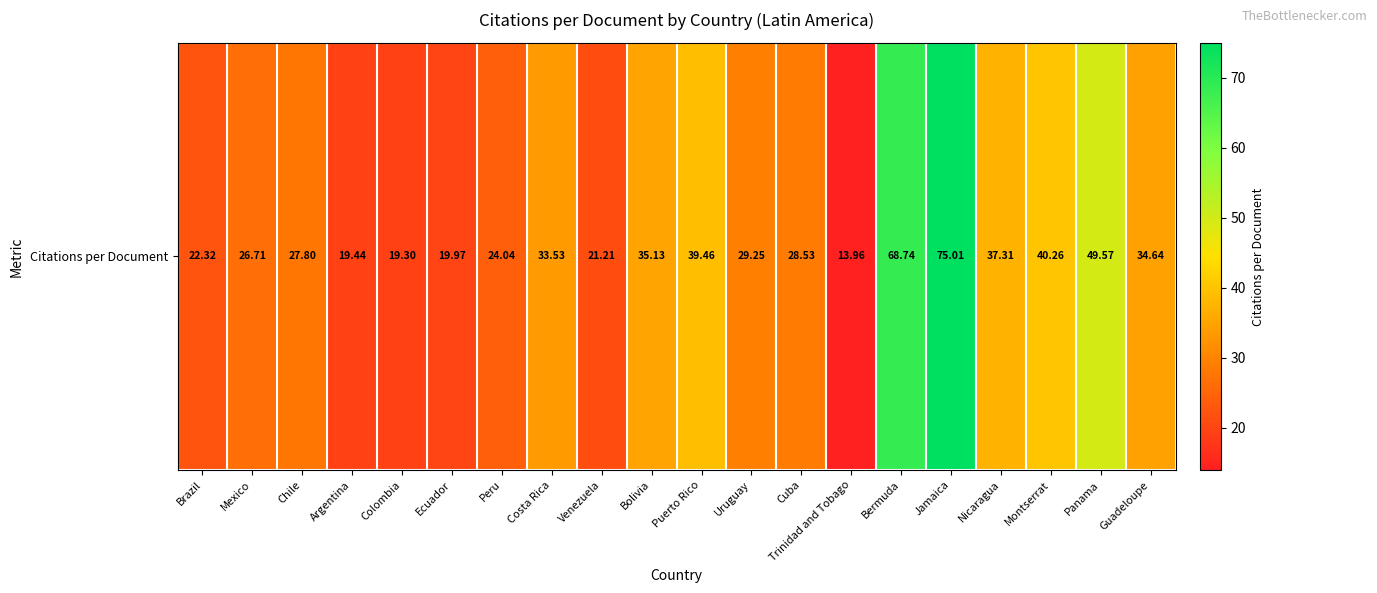

At which category does the chart reach its peak across all series?

Jamaica